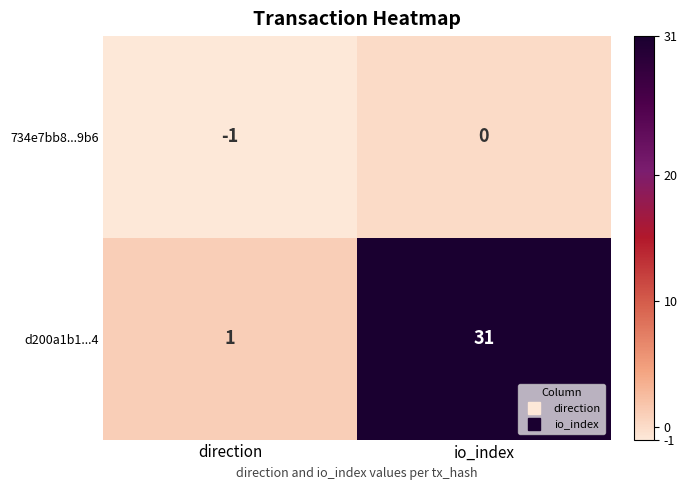

List the series in order of their peak value, lowest first.

734e7bb8...9b6, d200a1b1...4